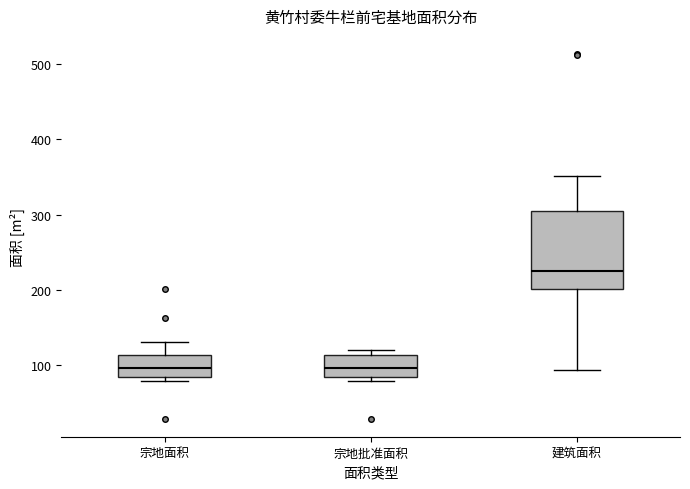

Reading left to right, transcribe this box plot: for each box, give where its median line is, the range the box spans, and where its two whiskers end, as read against the y-axis. The values are not printed on the chart, so give them approximately, as read against the axis.

宗地面积: median 100, box 80 to 110, whiskers 80 (just below the box's lower edge) to 130
宗地批准面积: median 100, box 80 to 110, whiskers 80 (just below the box's lower edge) to 120
建筑面积: median 220, box 200 to 310, whiskers 90 to 350